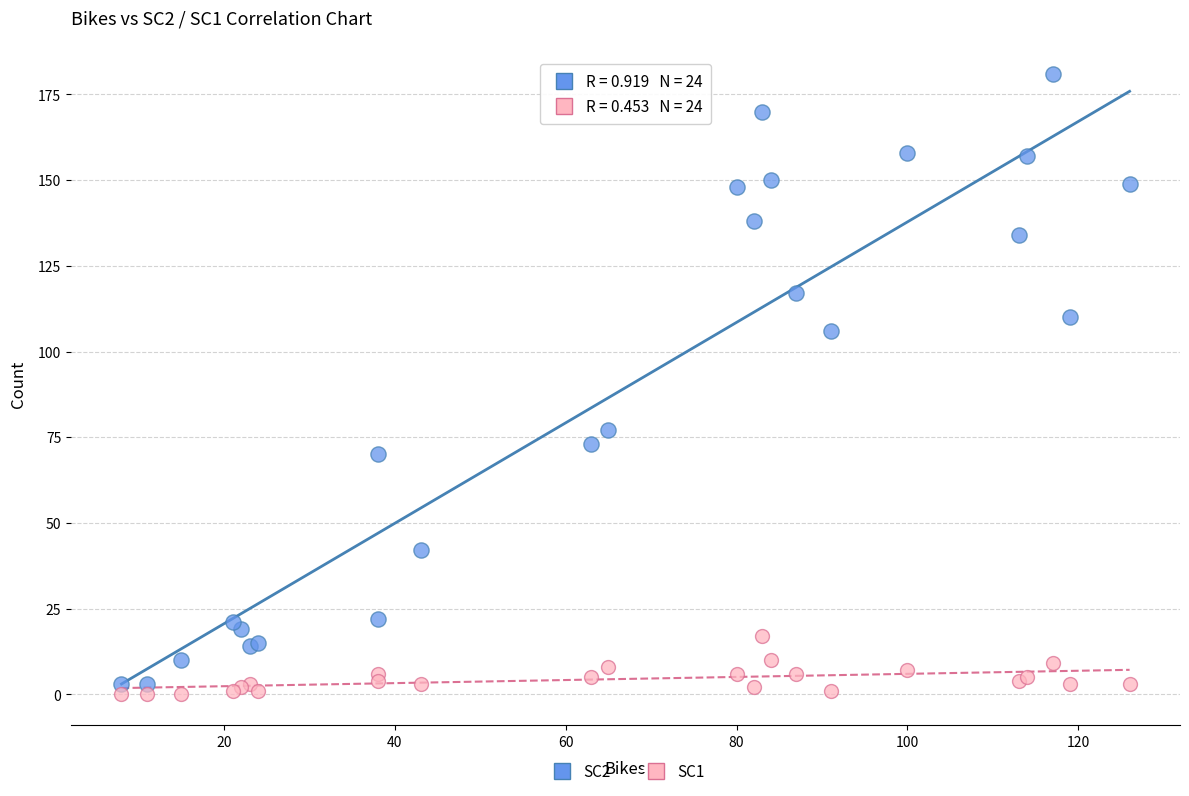

Which series has the largest Y range (max minus min)?

SC2